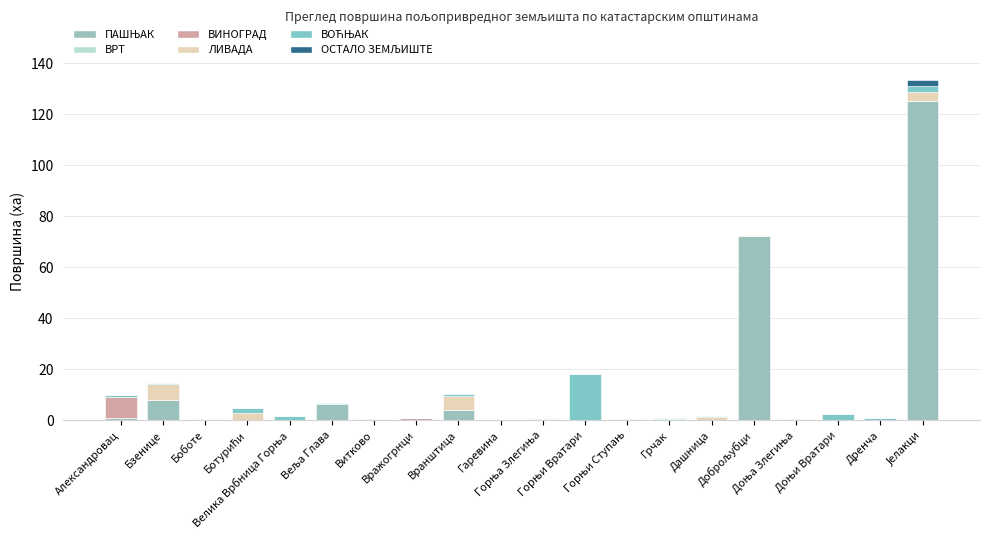

What is the label of the 19th bar from the right?

Бзенице